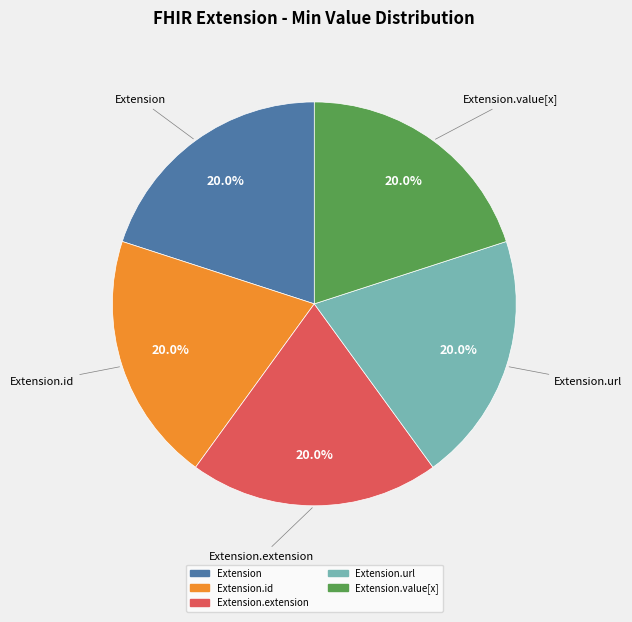

Does any single category account for the majority?

No